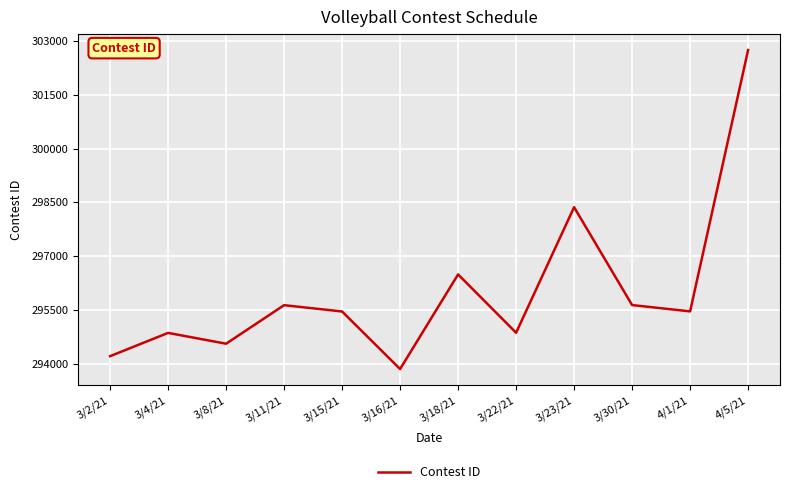

What is the greatest value displayed?

302753